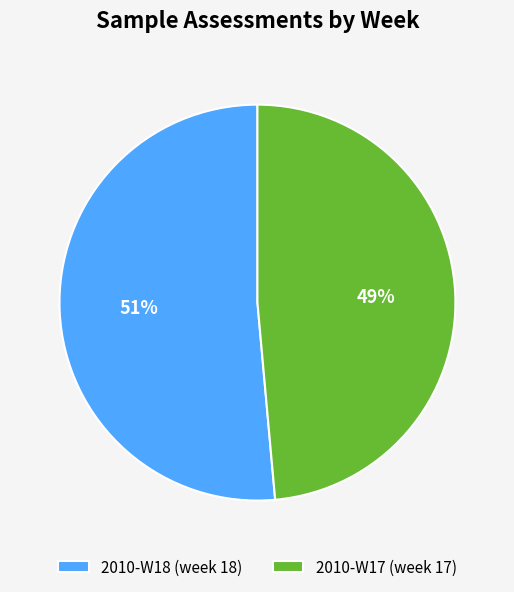

To the nearest percent, what is the average slice percentage?

50%